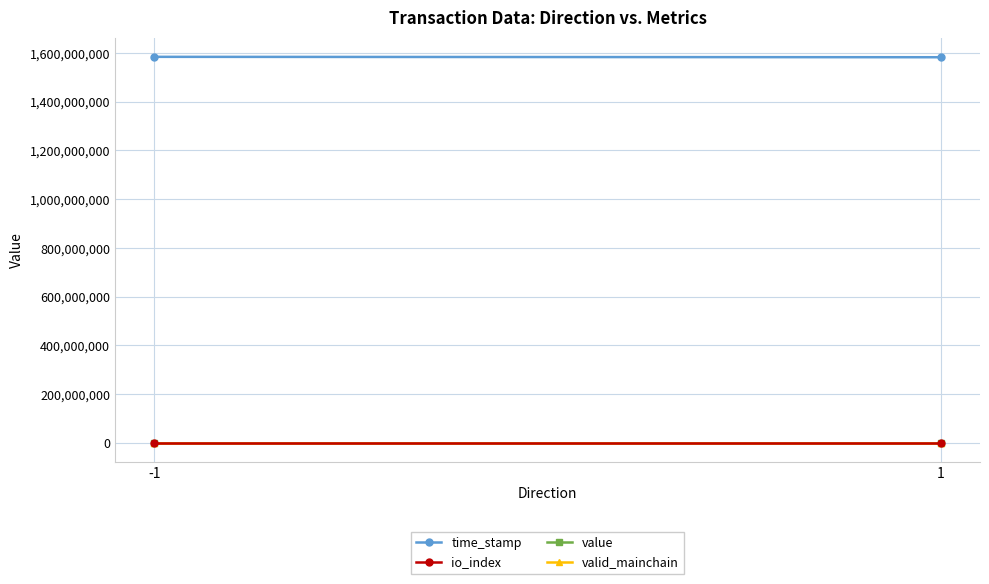

How many lines are shown in the chart?

4